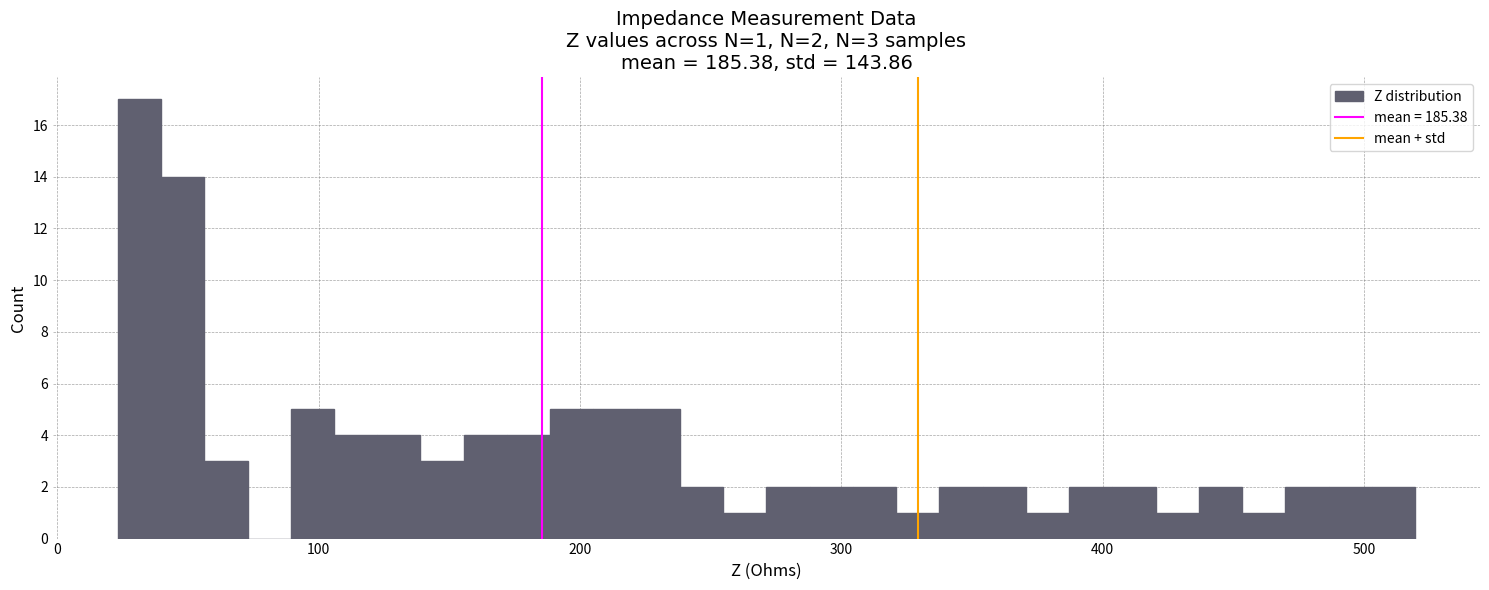

Read against the x-axis, roughly where is the centre of the tallest bar?

30